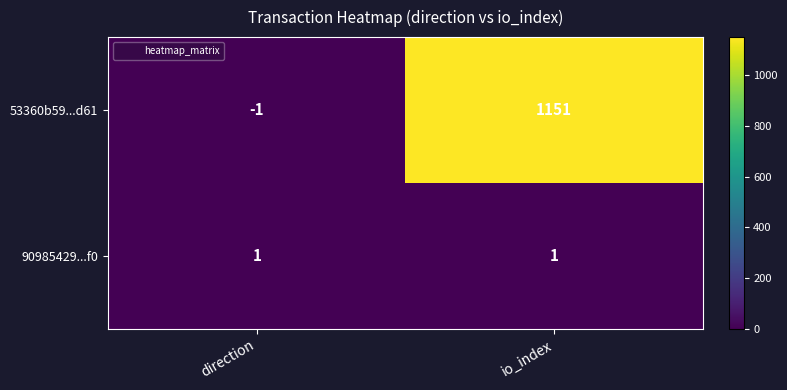

True or false: 90985429...f0 has a value of 1 at io_index.

True